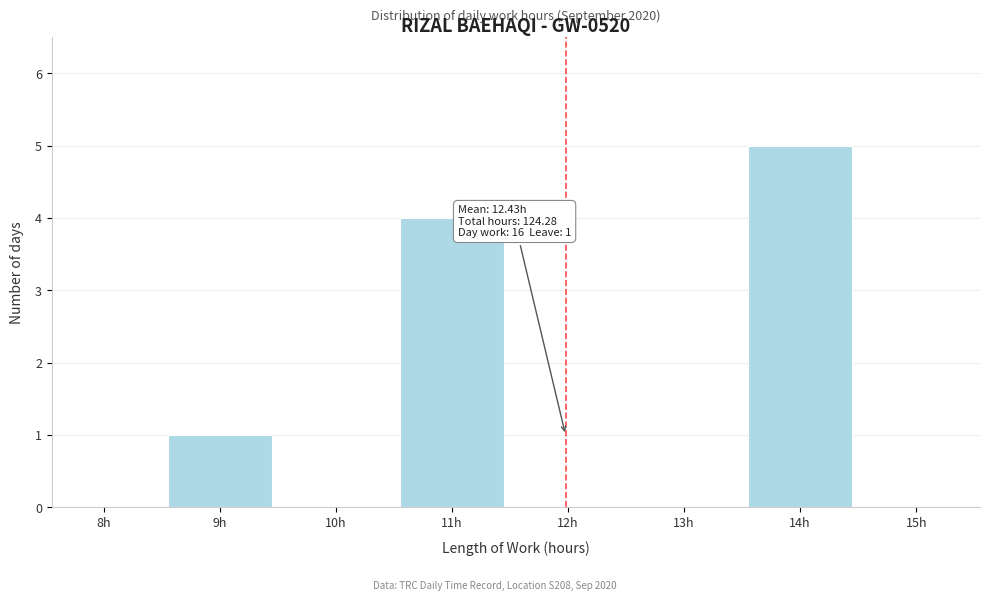

Reading right to left, extract all data points from this chart.

15h=0	14h=5	13h=0	12h=0	11h=4	10h=0	9h=1	8h=0